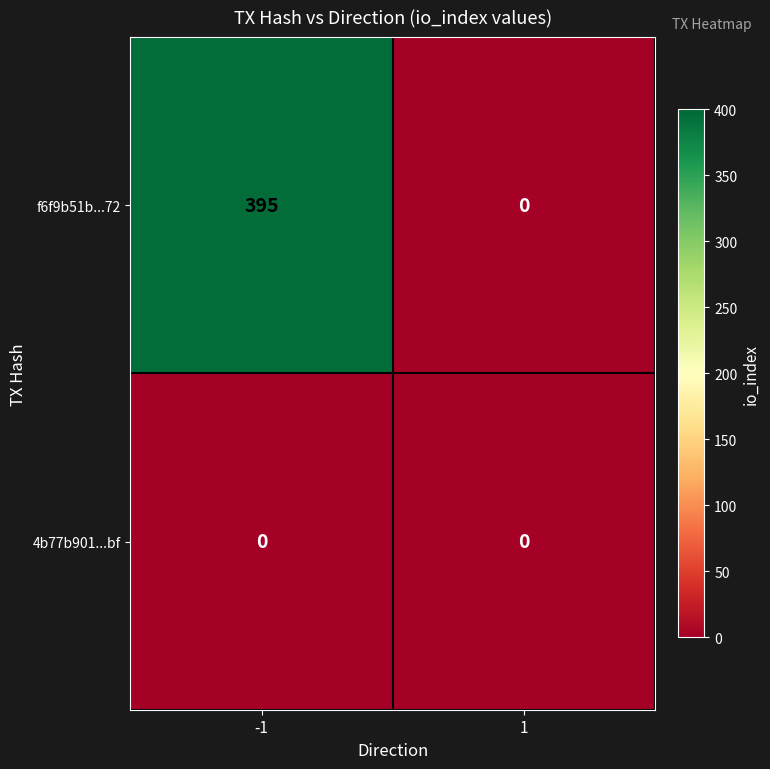

At which category is the sum across all series the highest?

-1